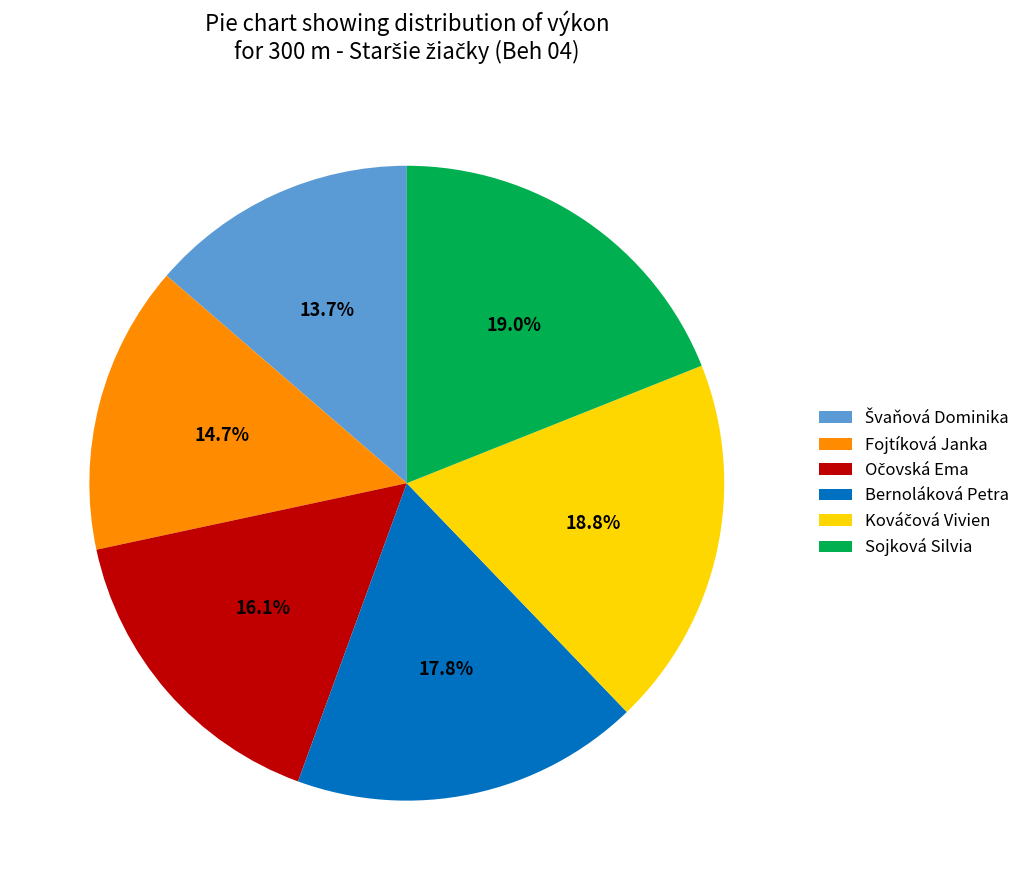

What portion of the pie excludes Sojková Silvia?

81.0%